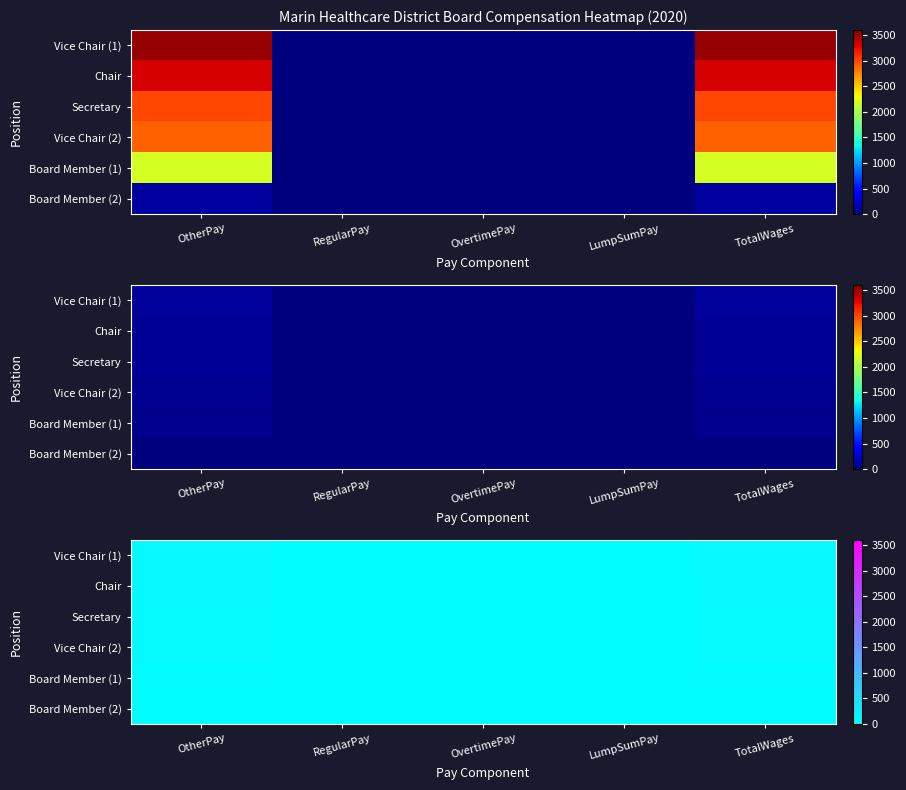

How many data points does each series have?

5